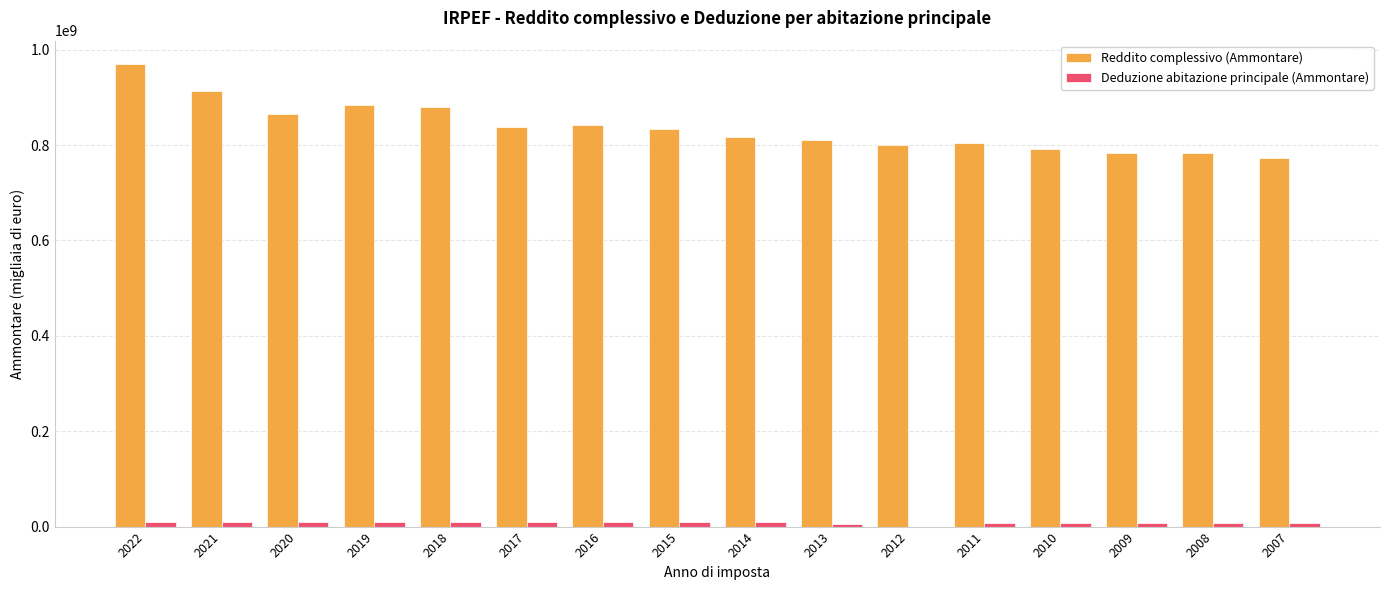

What is the total value across all series at 2013?

815686490